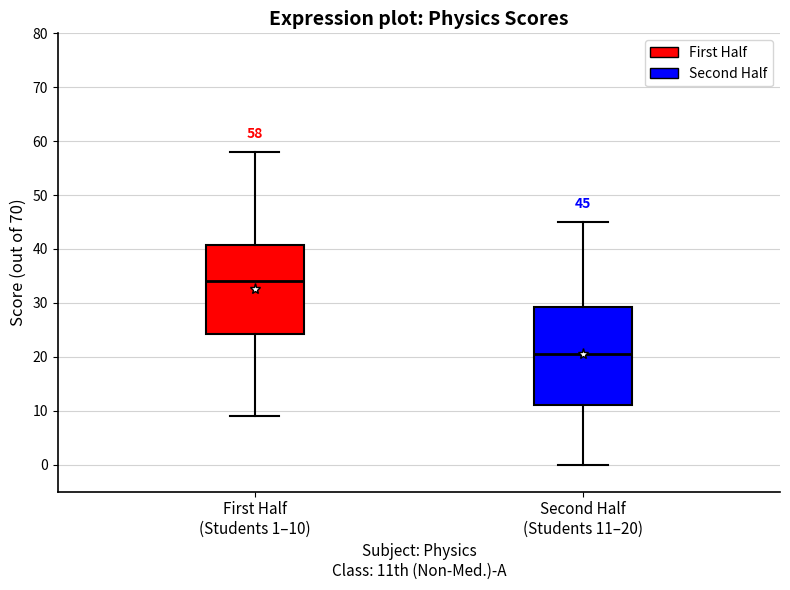

Which box is the tallest, from its lower edge to its upper edge?

Second Half (Students 11–20)